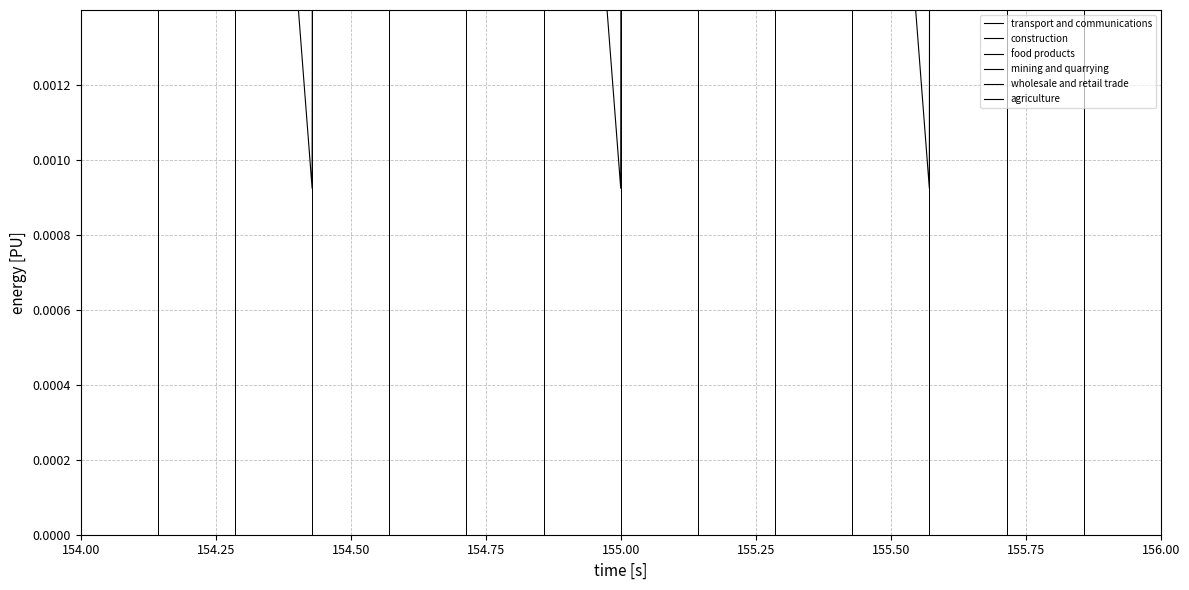

What is the value of the transport and communications point at the 14th from the left?

0.2